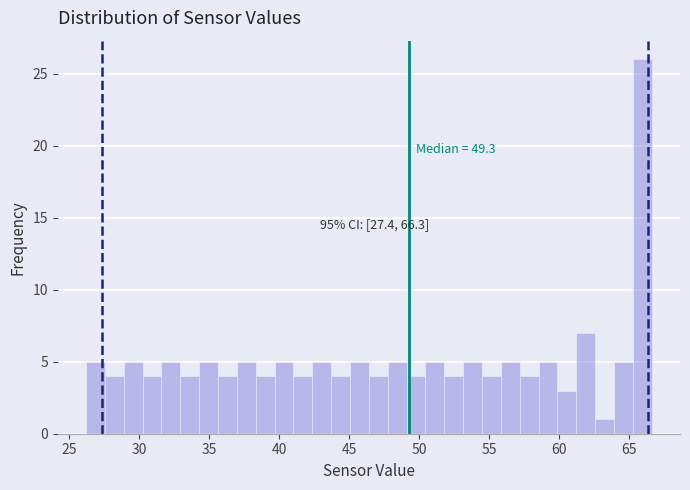

Around what value on the x-axis is the tallest bar? Give the approximate position of its centre, as read against the axis.

66.0